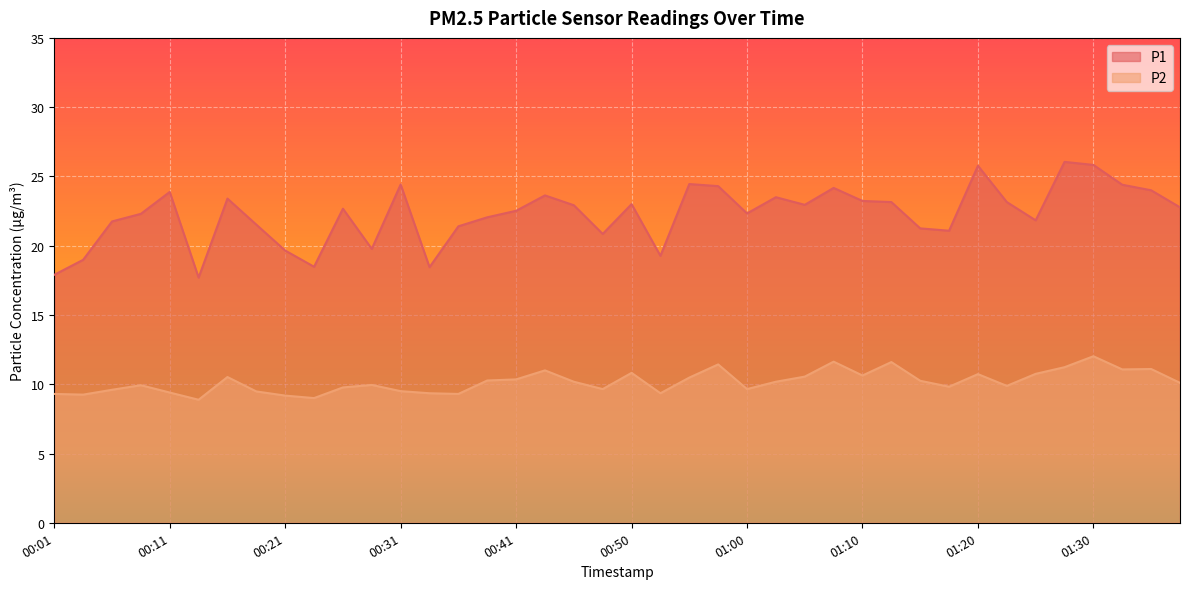

At 00:03, list the series in order from smallest to largest.

P2, P1